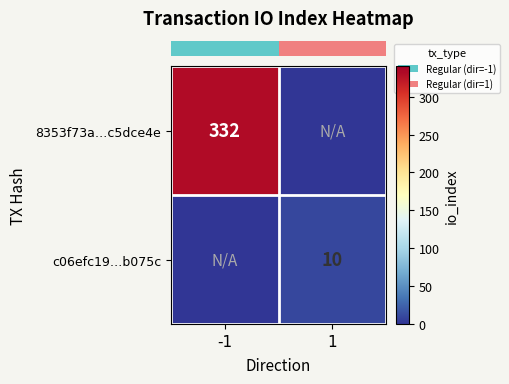

At which label is row_1 closest to 5?

-1